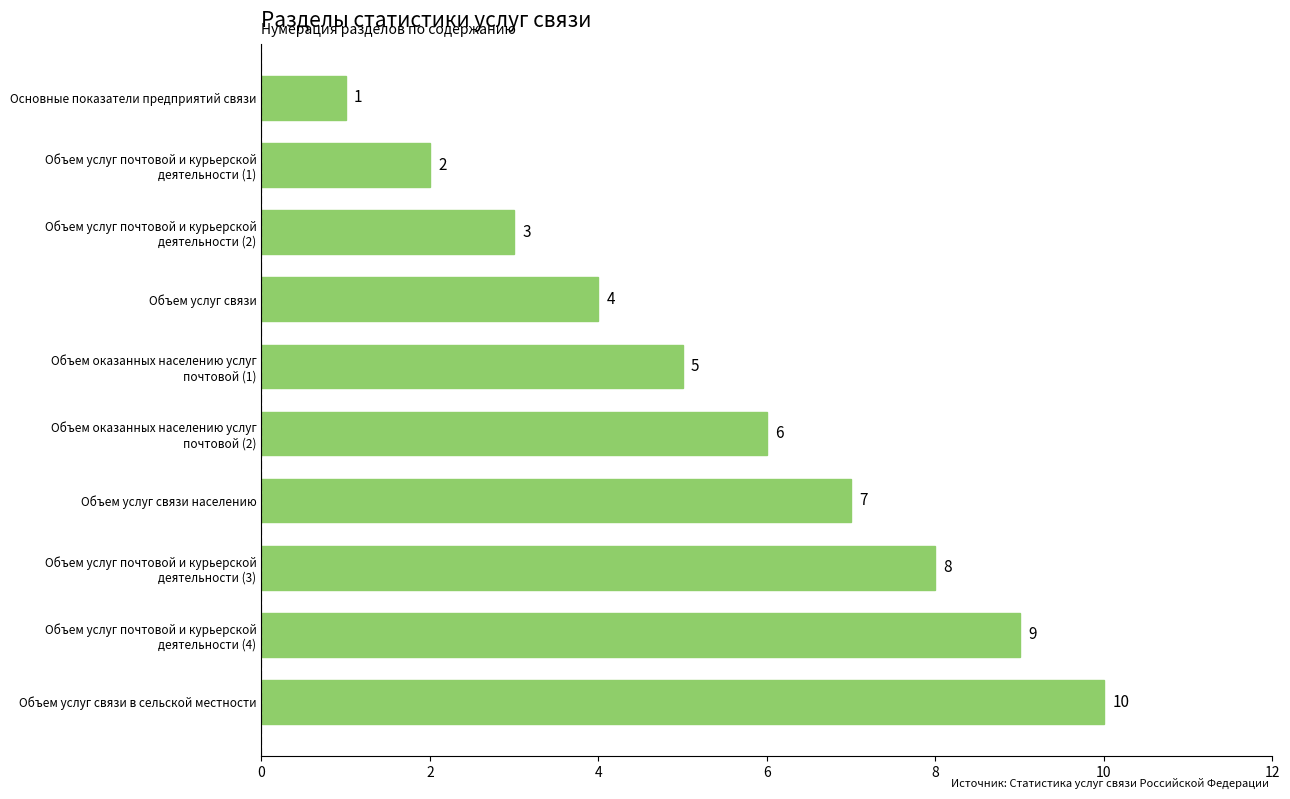

Which label corresponds to the smallest value in the chart?

Основные показатели предприятий связи